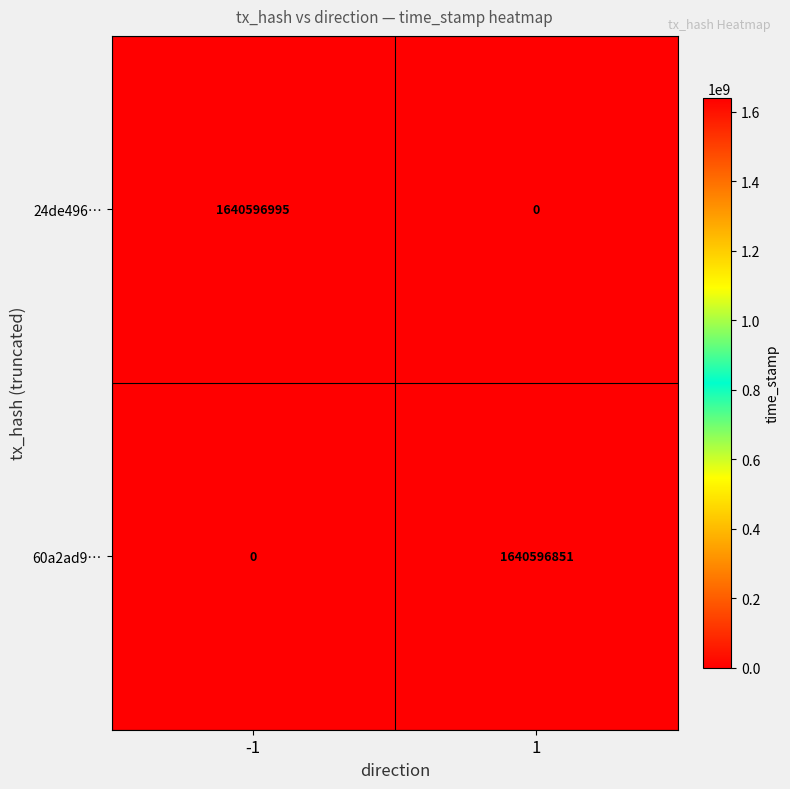

What is the maximum value for 24de496…?

1640596995